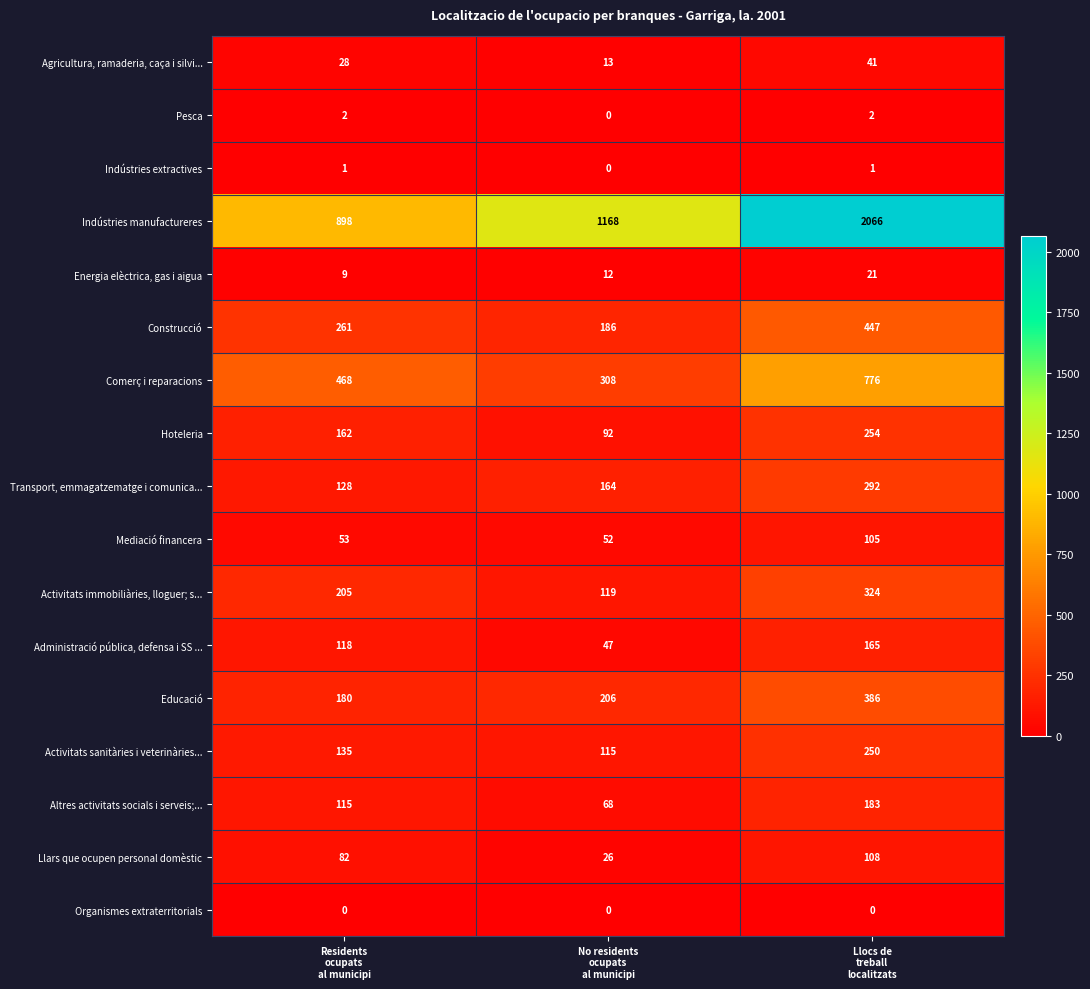

Which series has the largest total across all categories?

Indústries manufactureres